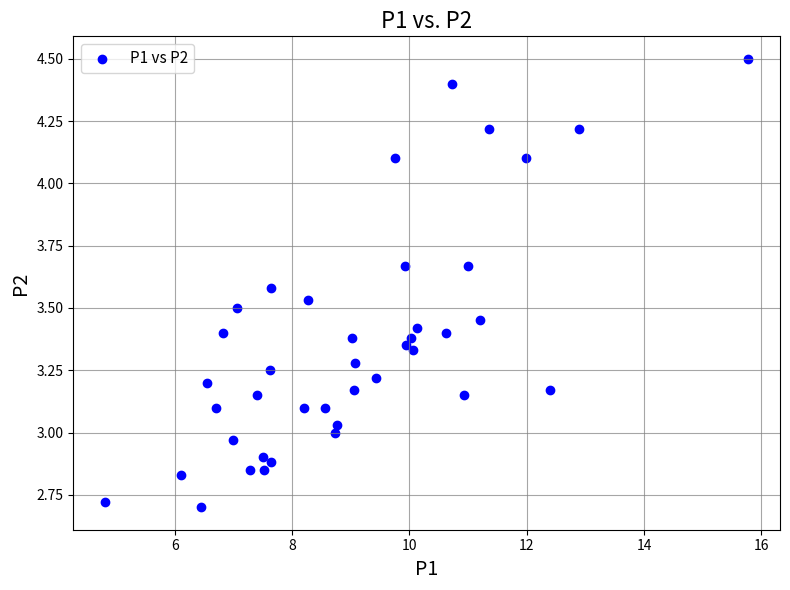

What is the range of X values (max minus min)?

10.9